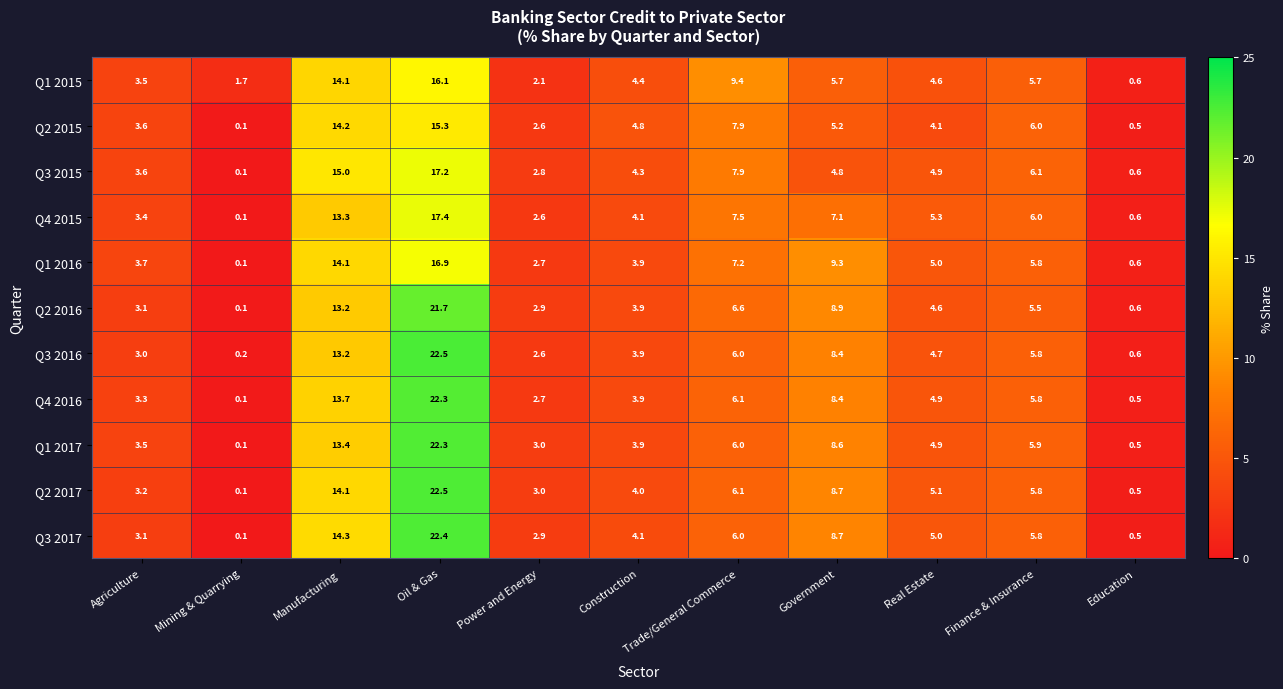

What is the sum of all Q2 2016 values?

71.1